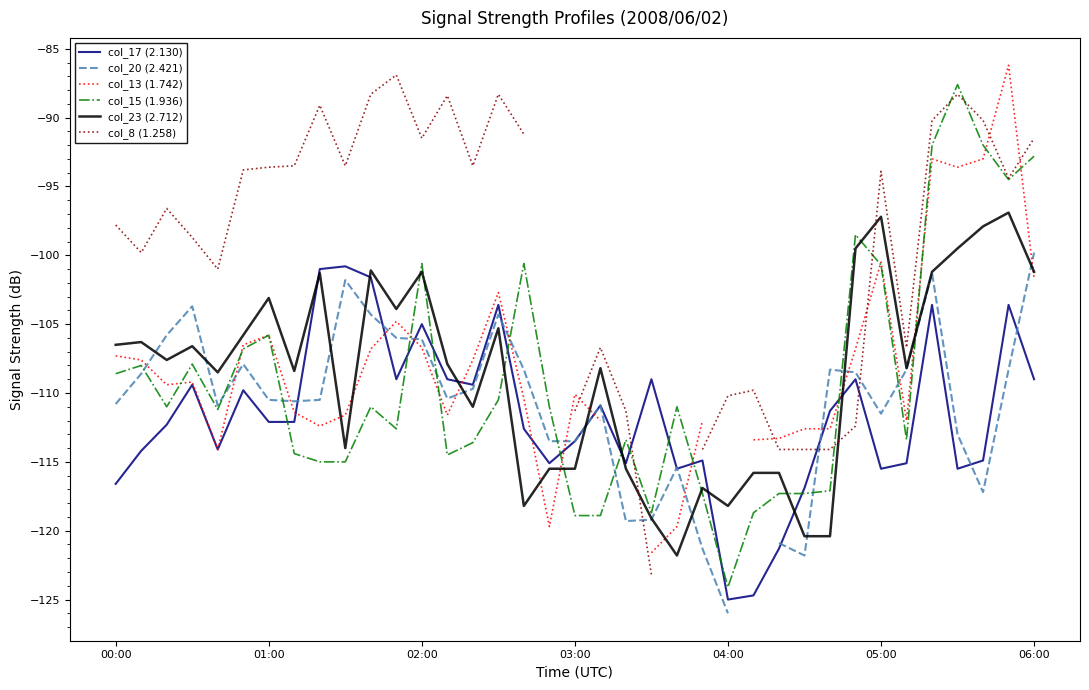

What is the value of the col_20 (2.421) point at the 14th from the left?

-110.4